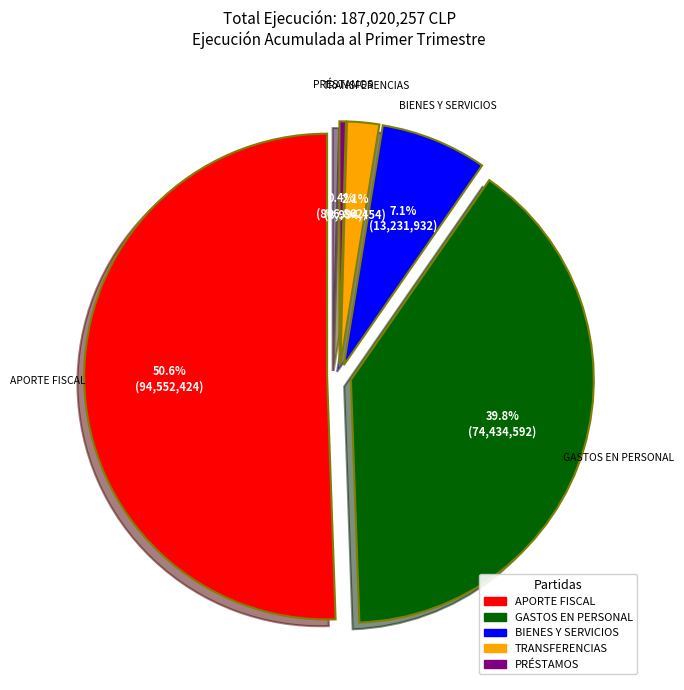

How many segments does this pie chart have?

5